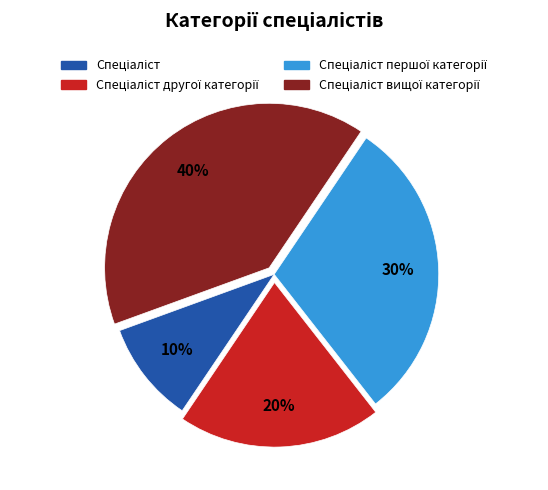

To the nearest percent, what is the average slice percentage?

25%